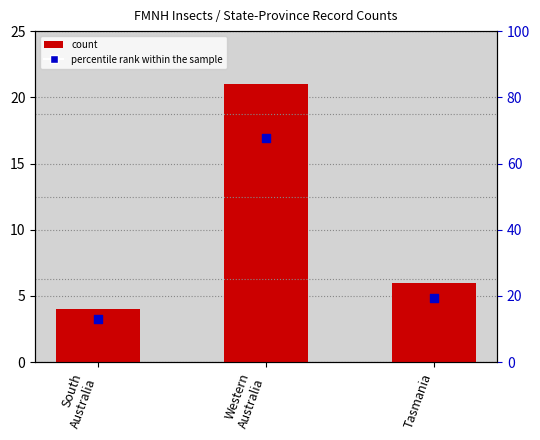

Which series has the largest total across all categories?

percentile rank within the sample